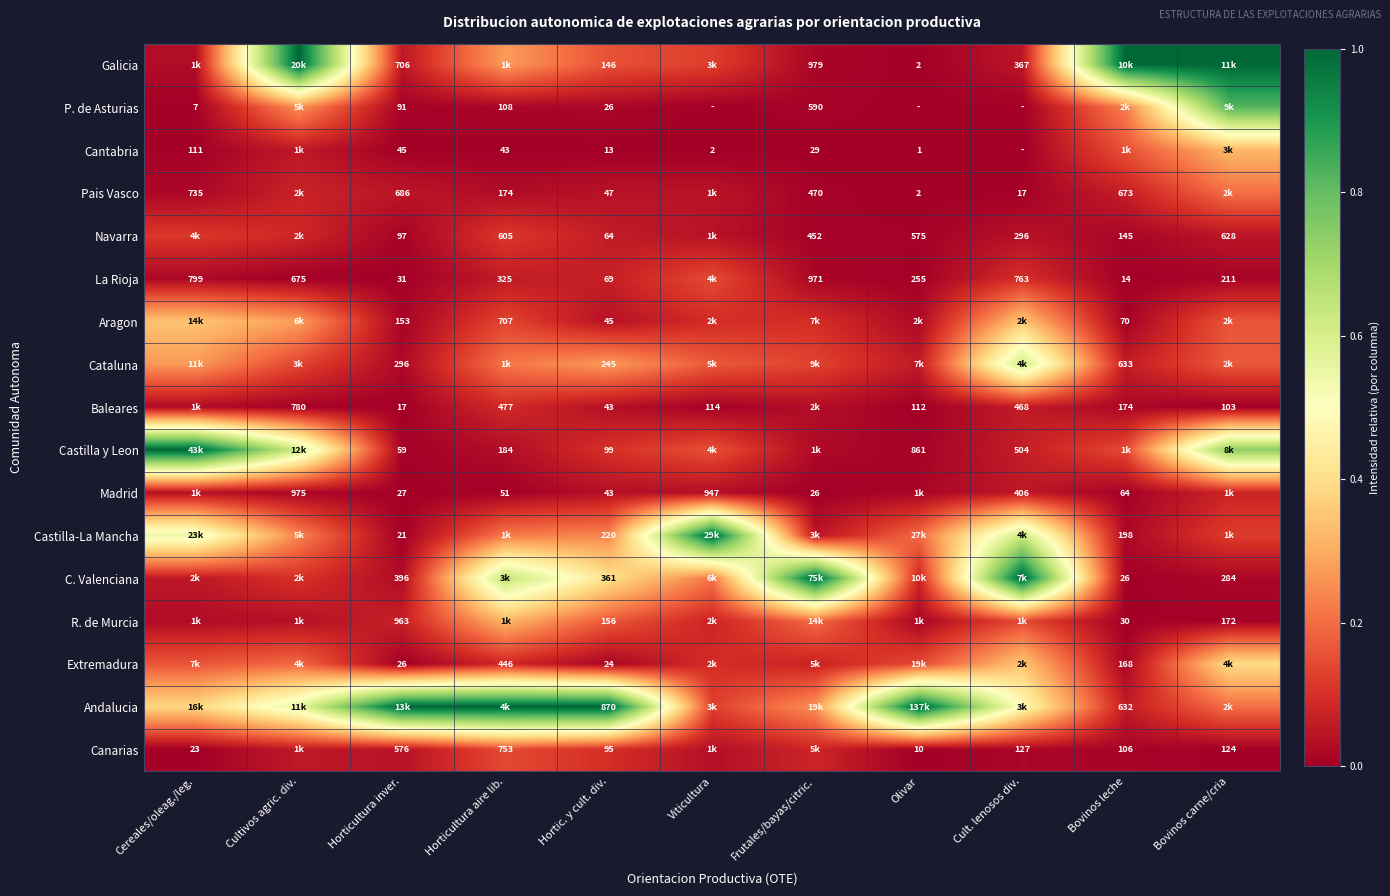

Is the value of Madrid at Horticultura inver. greater than the value of Aragon at Frutales/bayas/citric.?

No